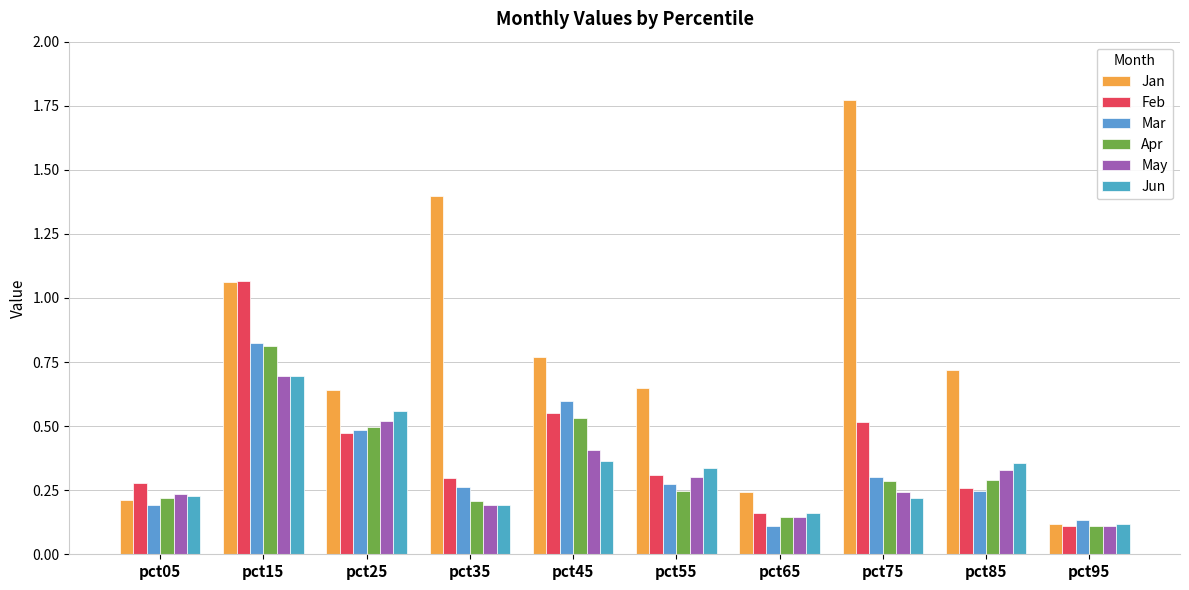

The Jun series shows 0.2 at pct45. True or false?

False